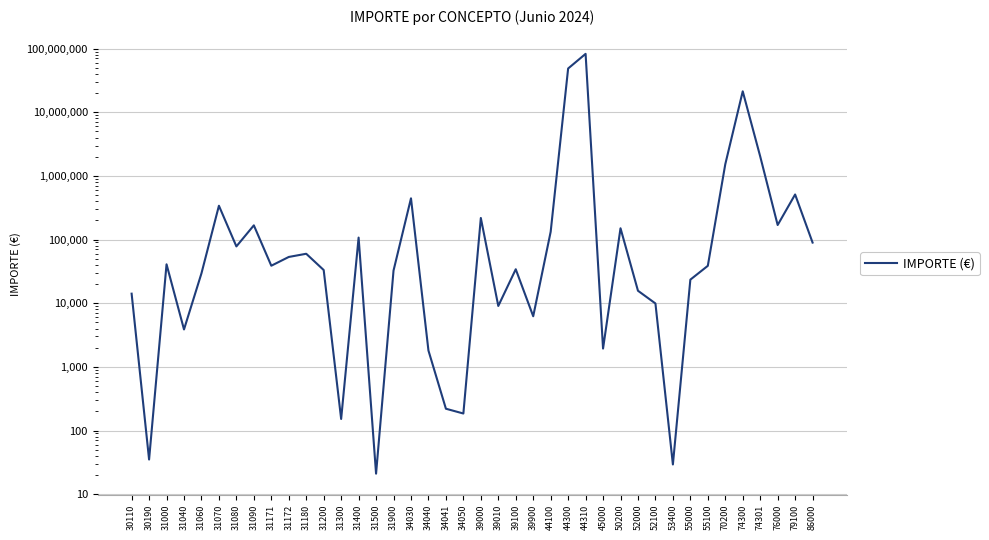

What is the difference between the second highest and minimum values?

48686743.5